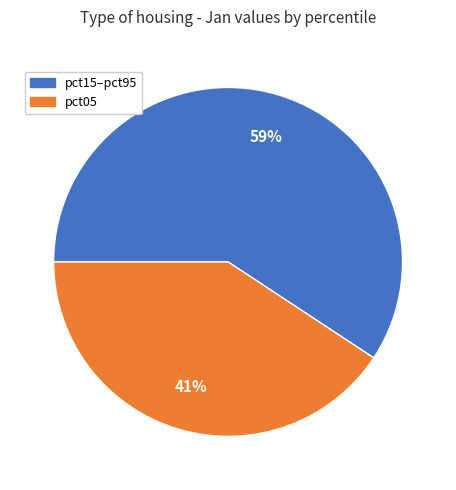

Is there any slice that represents more than half of the pie?

Yes